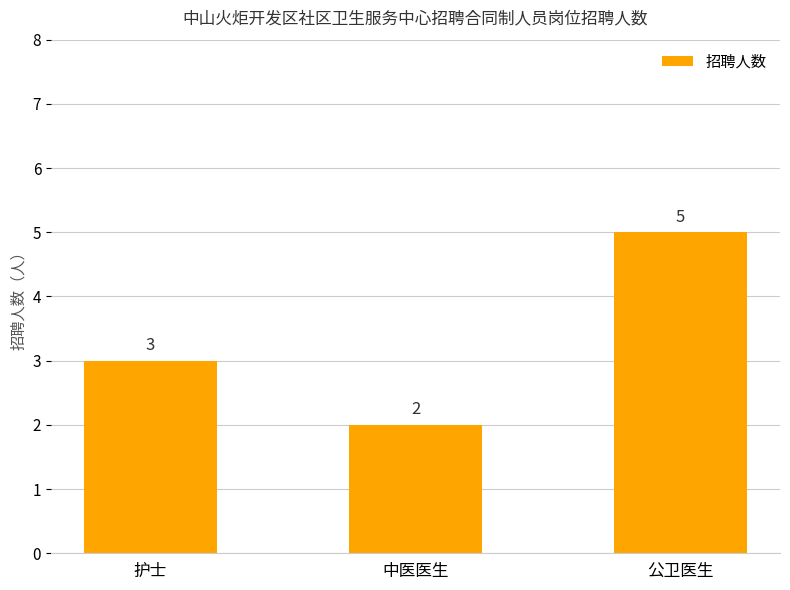

What is the maximum value shown in the chart?

5